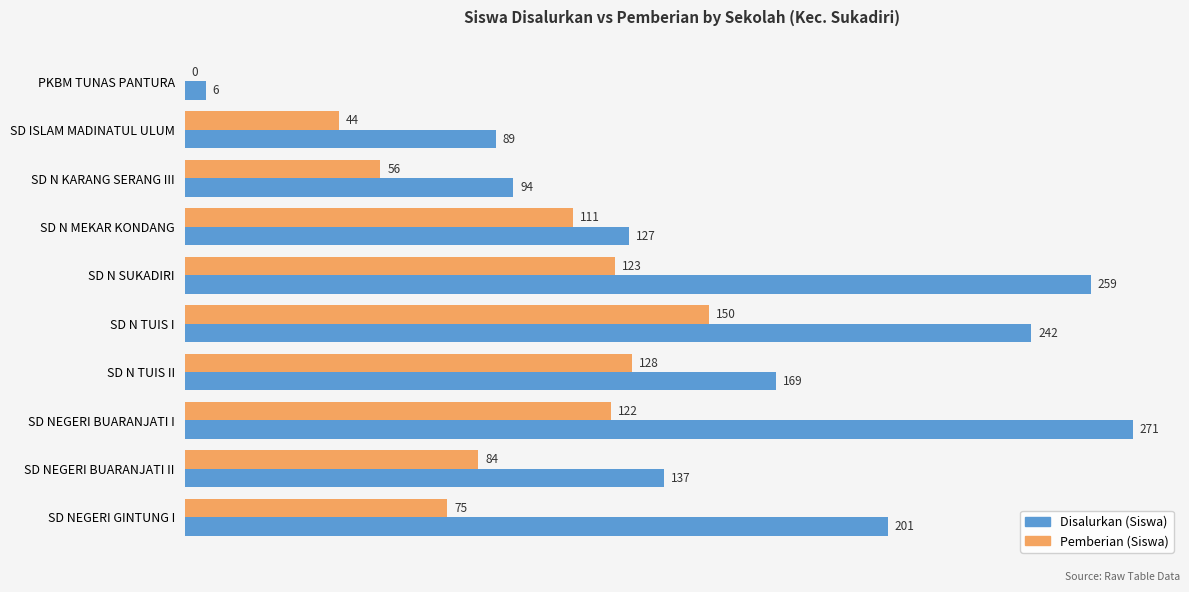

At which category is the sum across all series the highest?

SD NEGERI BUARANJATI I